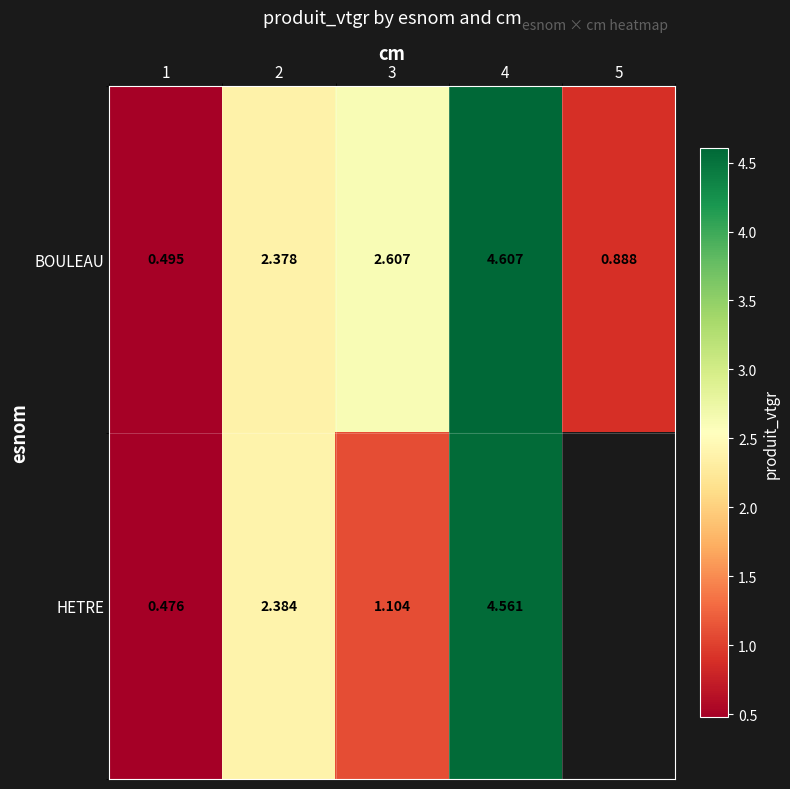

What is the average value of the BOULEAU series?

2.2